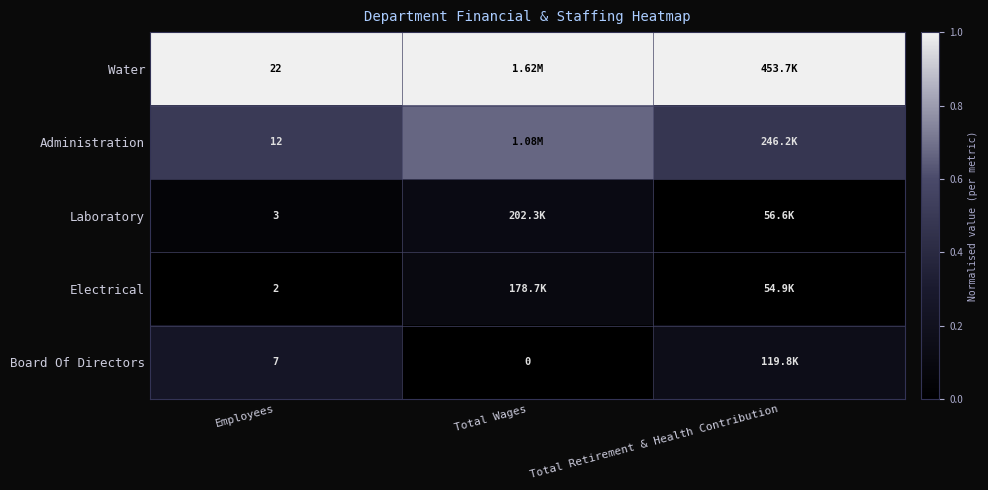

At Total Wages, list the series in order from smallest to largest.

Board Of Directors, Electrical, Laboratory, Administration, Water